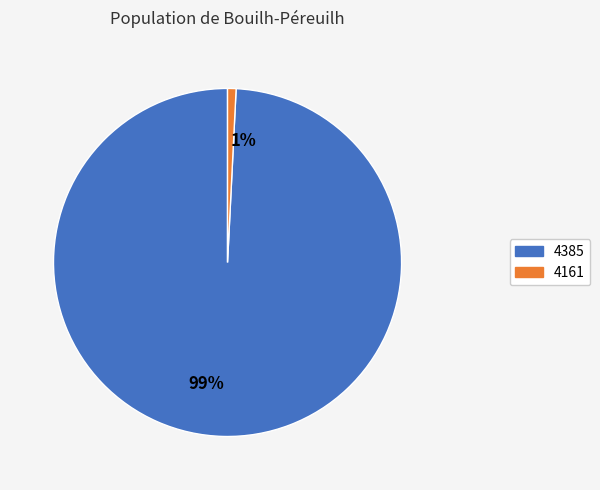

To the nearest percent, what portion does 99% represent?

99%